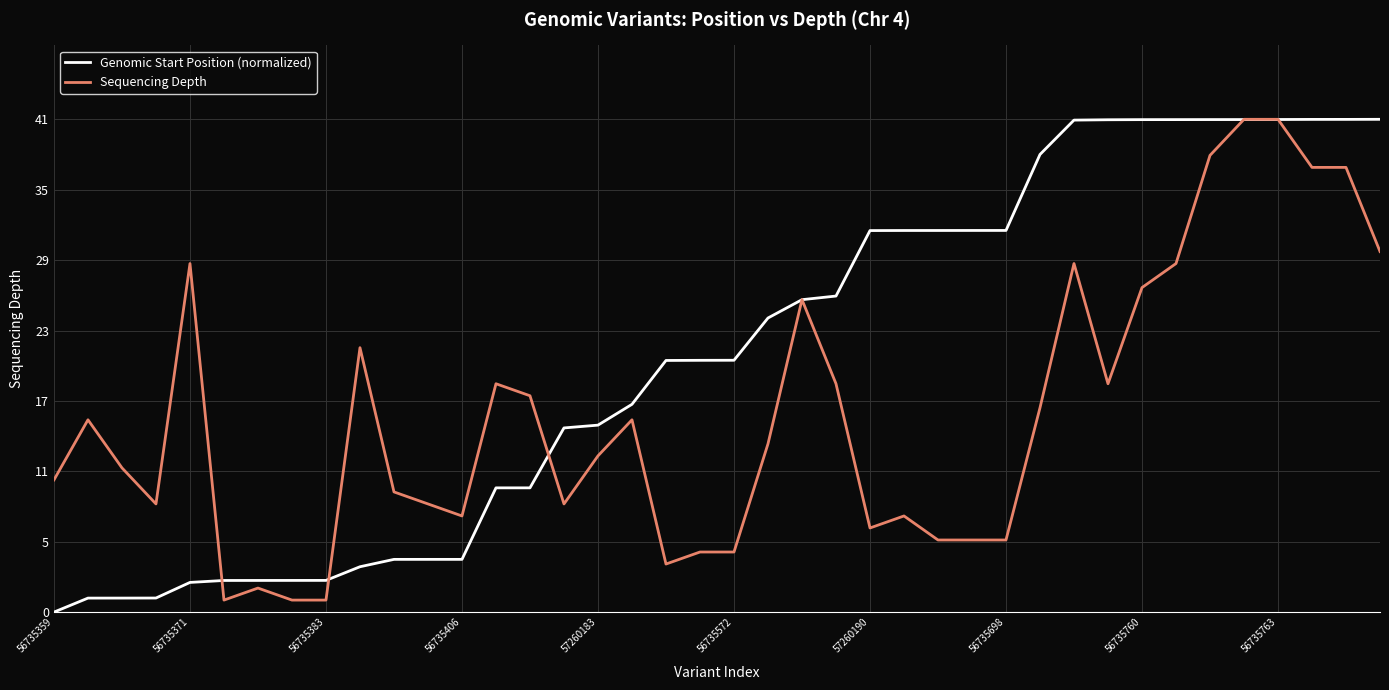

Where is the first local maximum for Sequencing Depth?

56735371